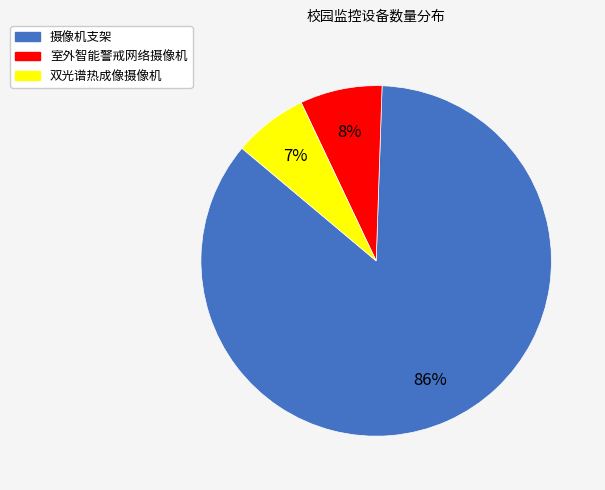

Which has a higher value, 双光谱热成像摄像机 or 摄像机支架?

摄像机支架